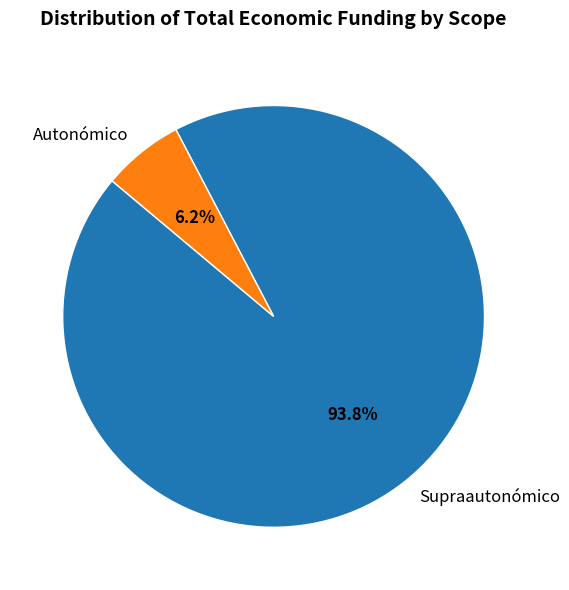

Is Autonómico the majority of the pie?

No